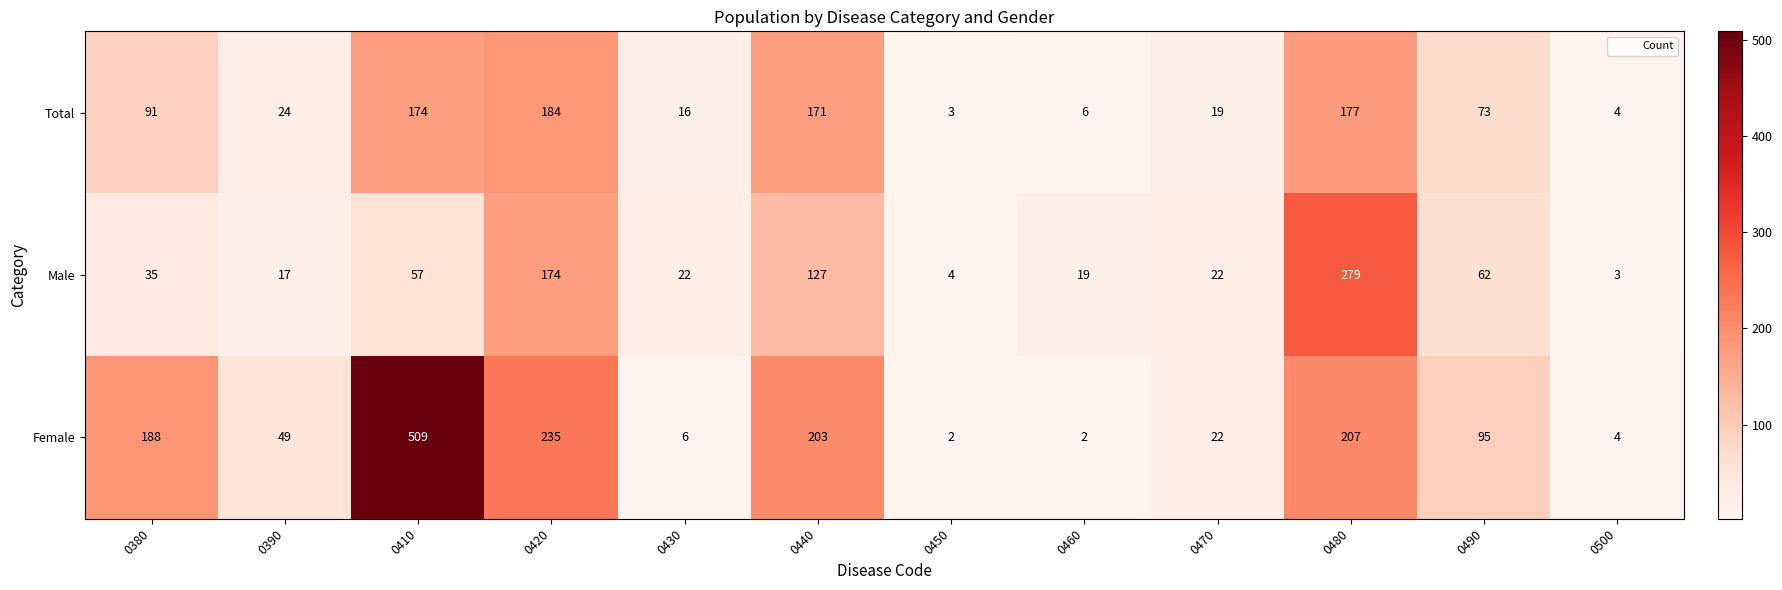

Rank the series by their average value, from lowest to highest.

Male, Total, Female